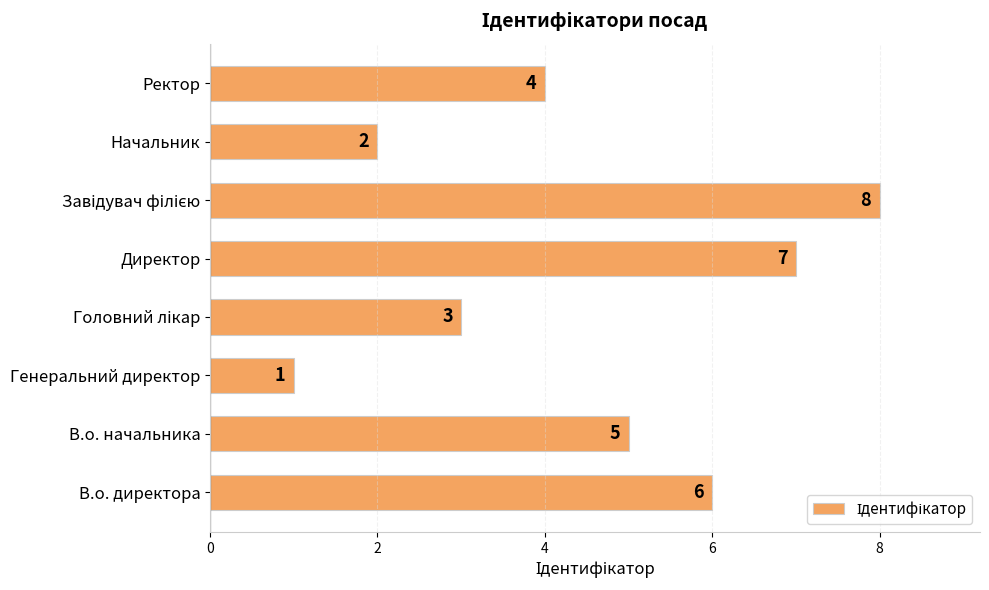

The value at Ректор is 2. True or false?

False